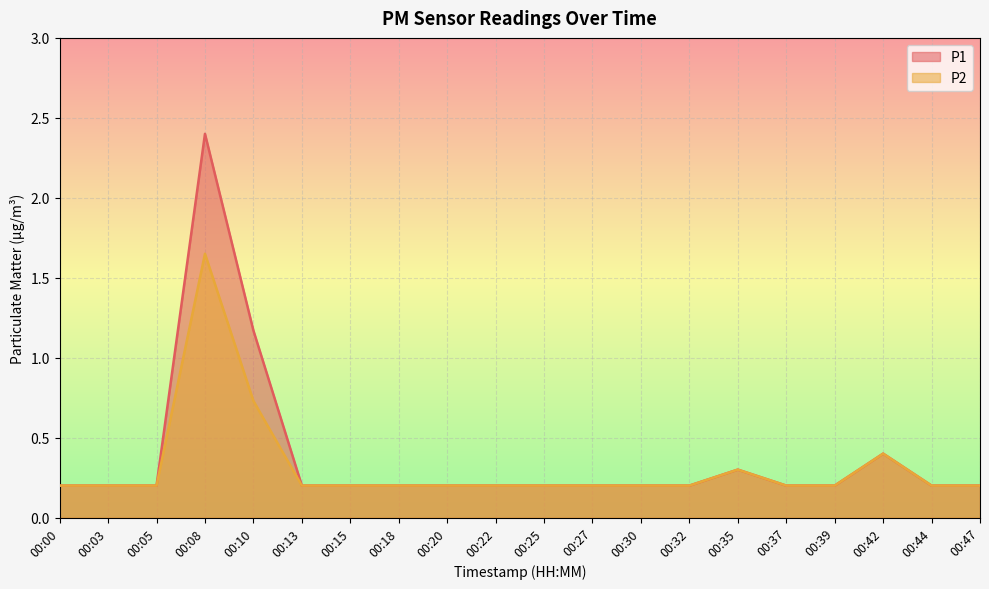

Rank the series by their average value, from lowest to highest.

P2, P1